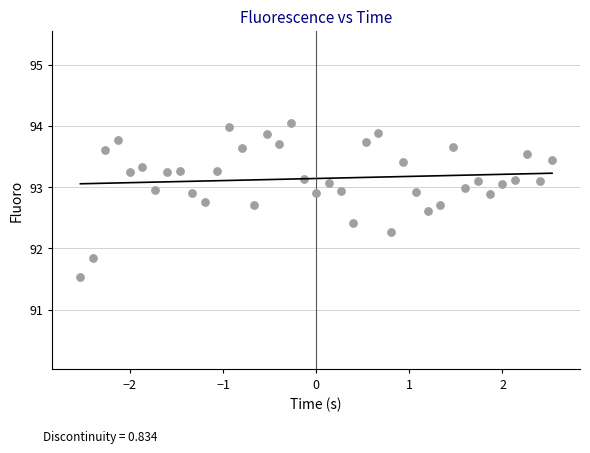

What Y value in the scatter plot is closest to 92?

91.8